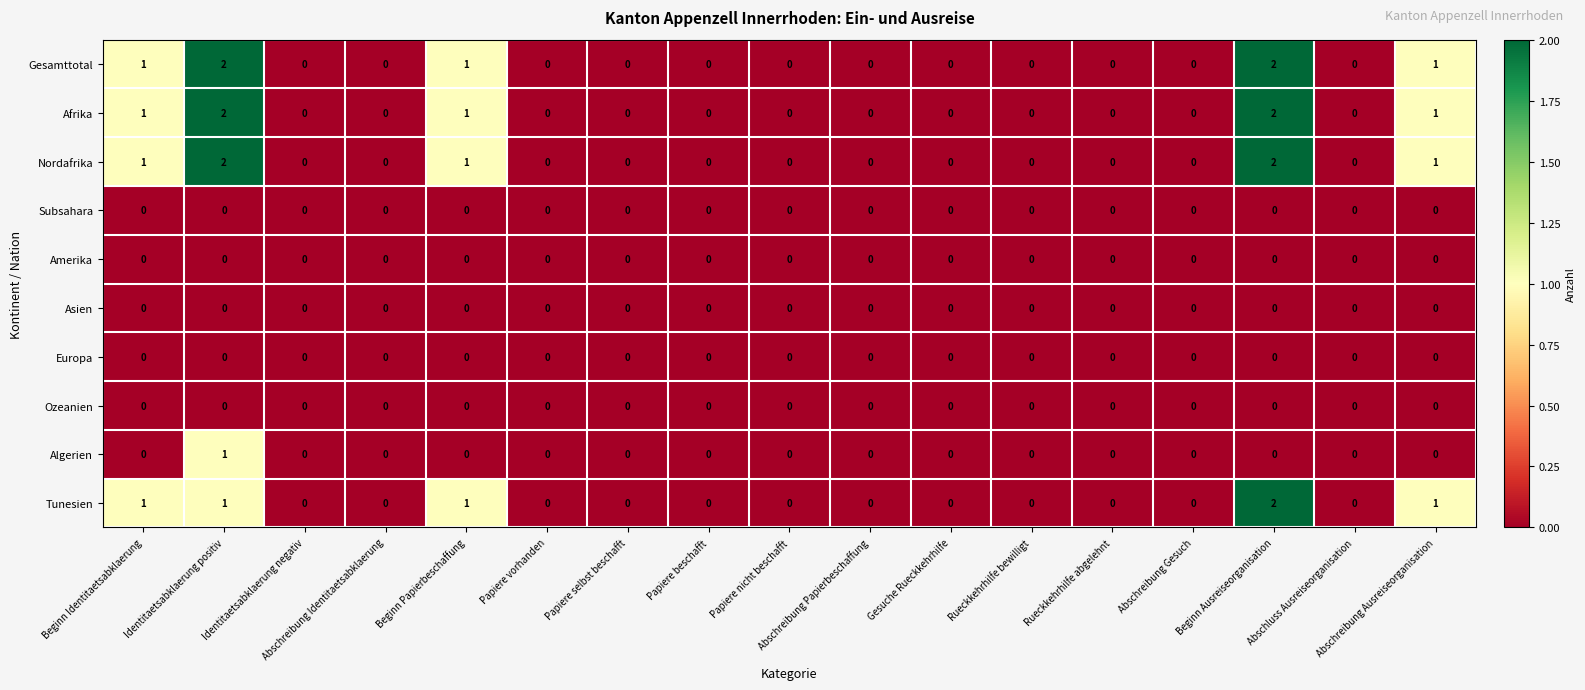

The value of Amerika at Beginn Papierbeschaffung is 0. True or false?

True